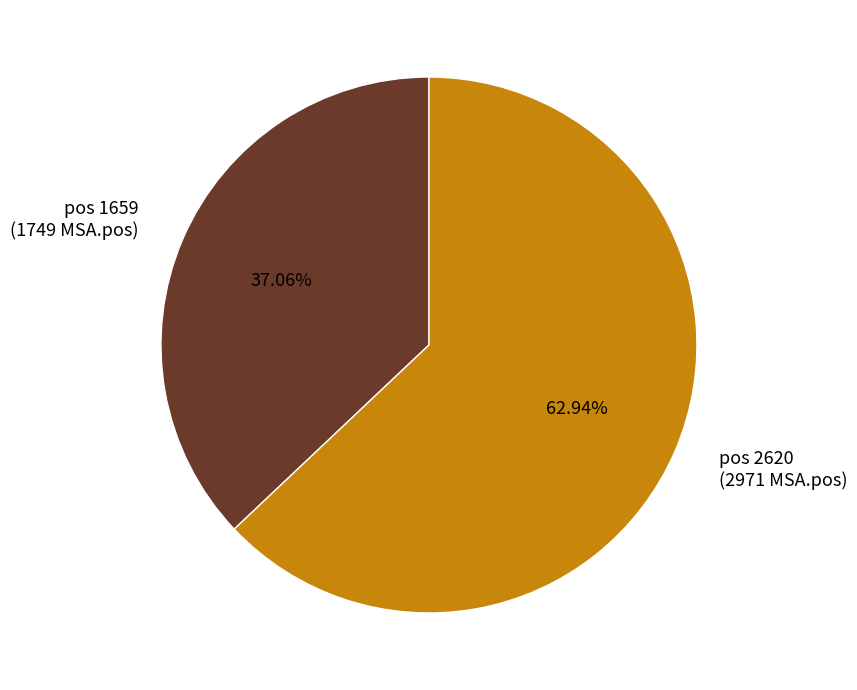

Does any single category account for the majority?

Yes